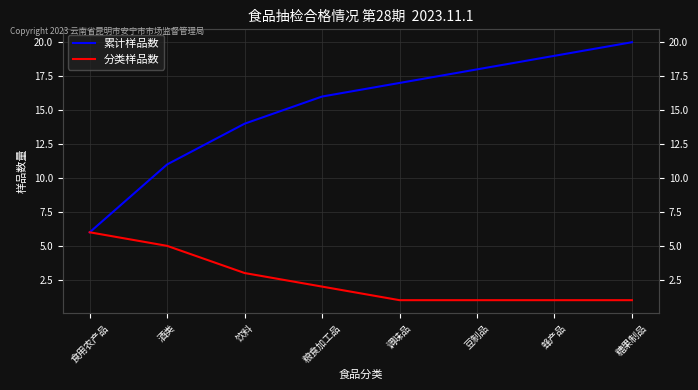

True or false: 分类样品数 has more than 0 points higher than both neighbors.

False